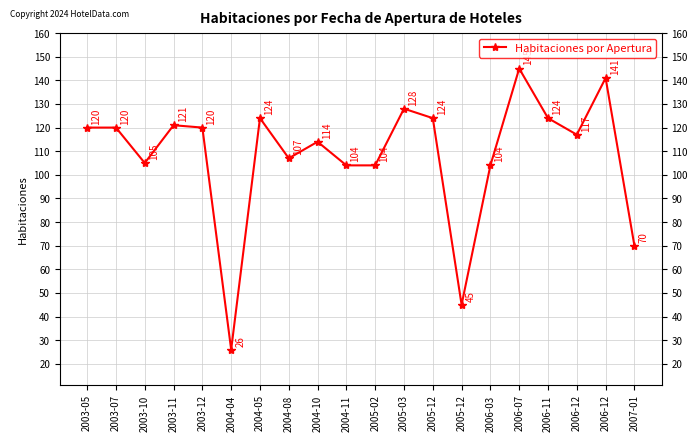

The chart shows a value of 48 at 2004-05. True or false?

False